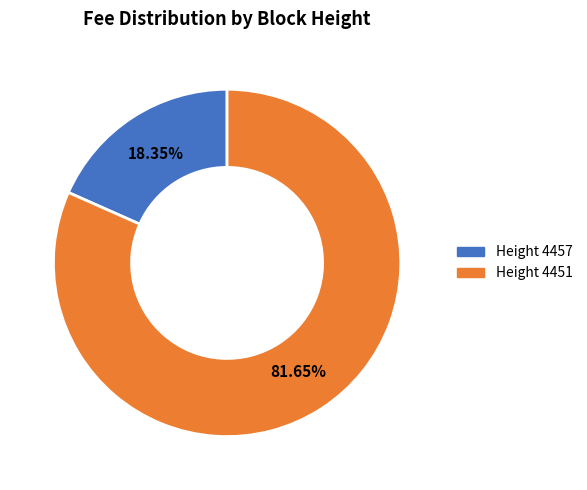

Is there any slice that represents more than half of the pie?

Yes